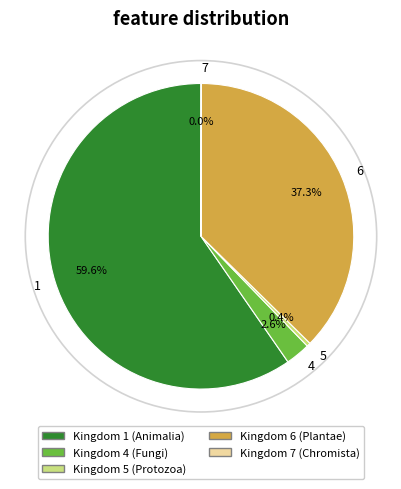

Is there any slice that represents more than half of the pie?

Yes